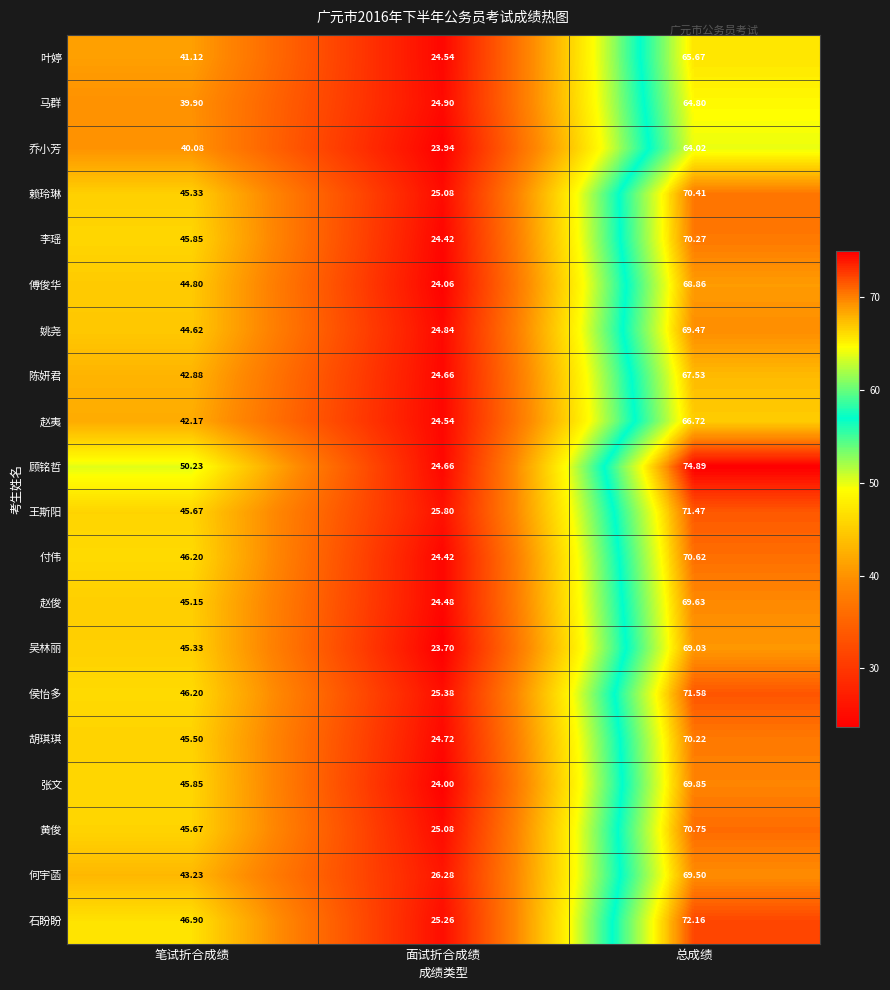

What is the greatest value displayed?

74.9